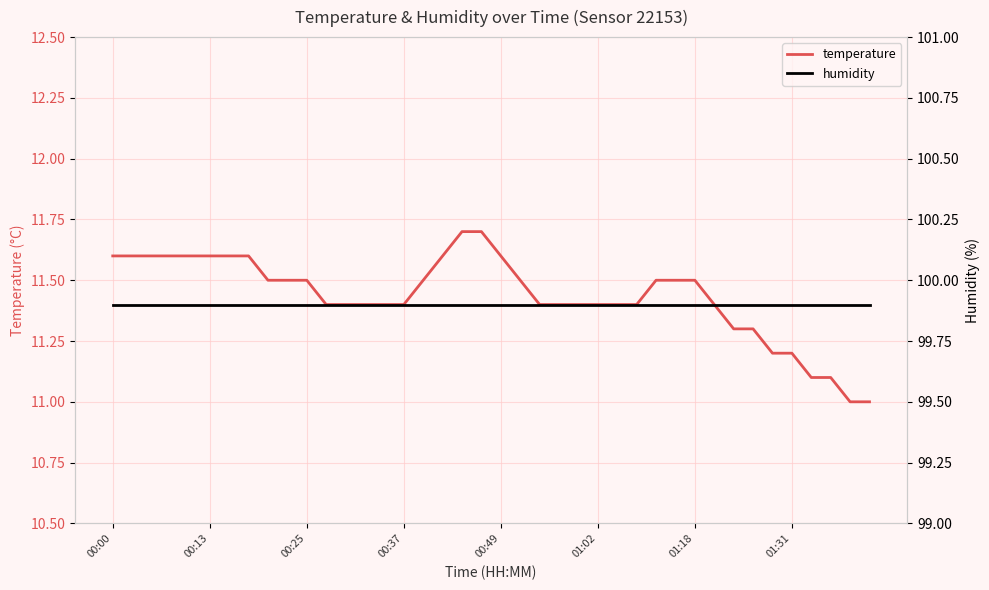

Rank the series at 17 from highest to lowest value.

humidity, temperature